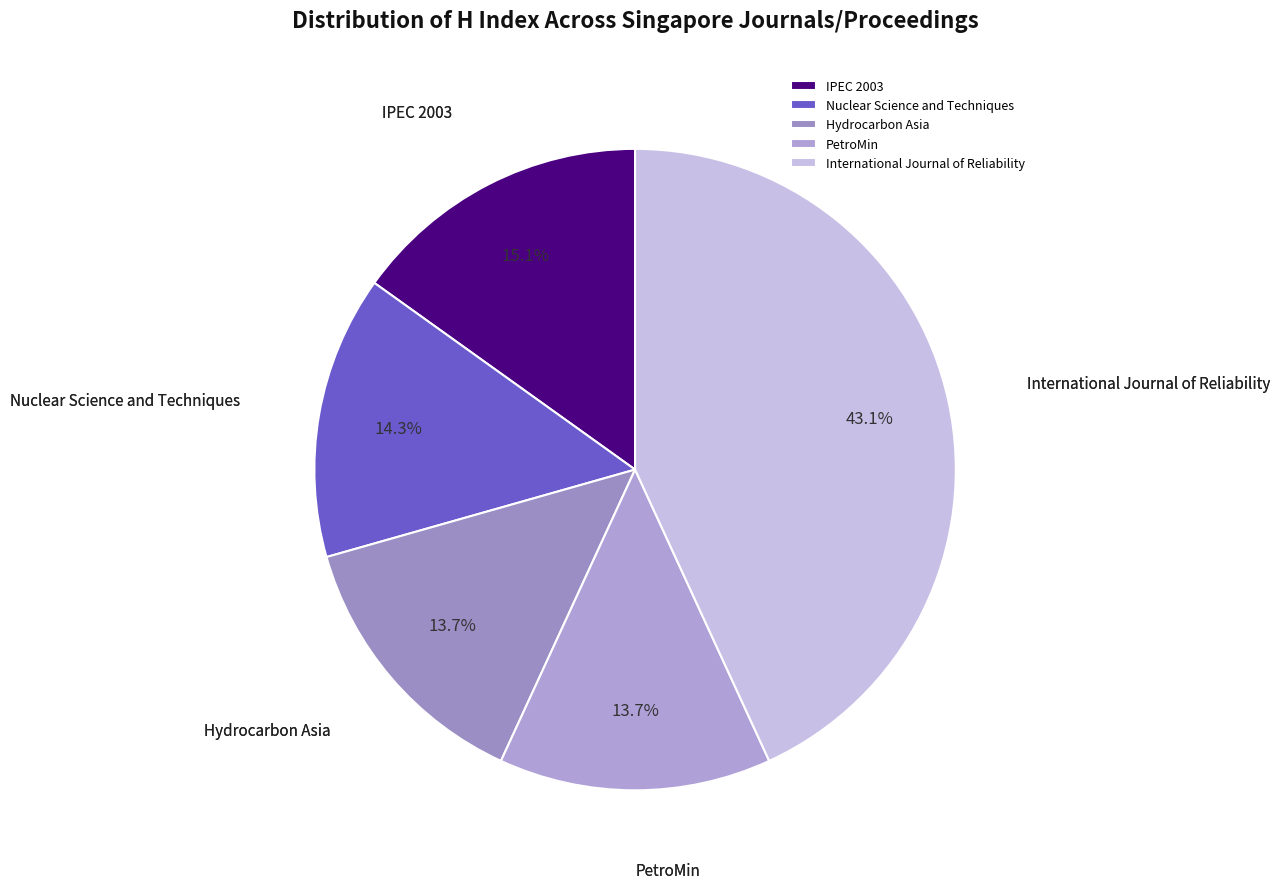

True or false: International Journal of Reliability accounts for 43% of the total.

True